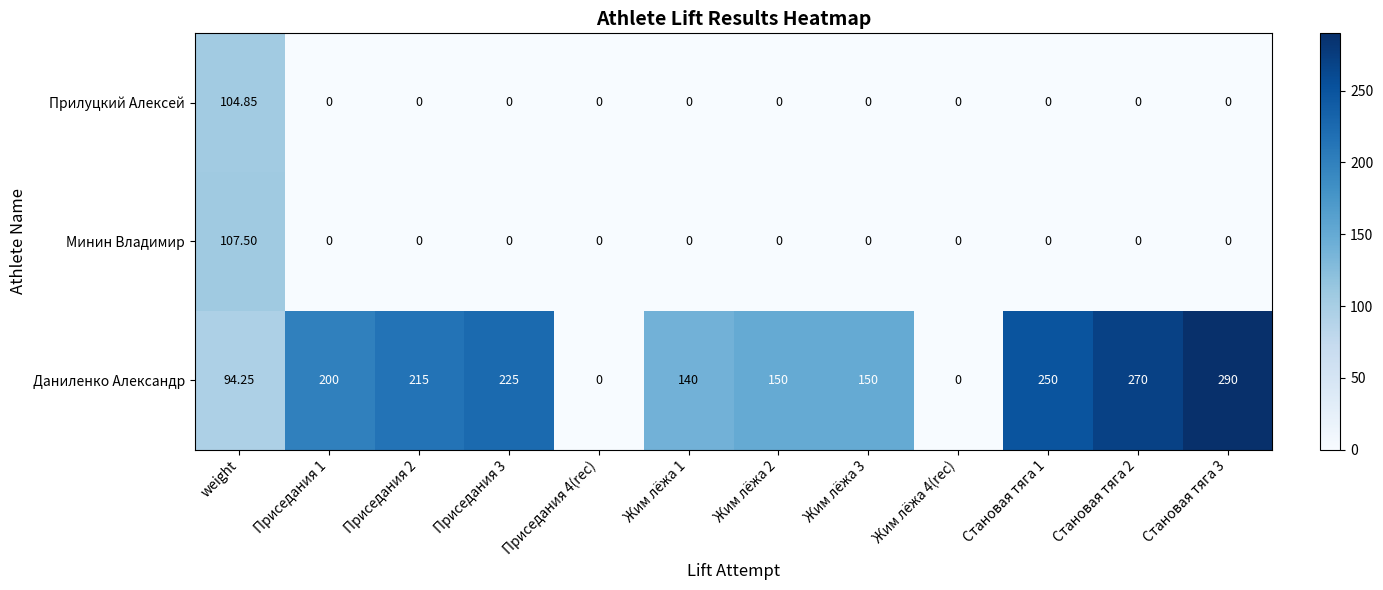

List the series in order of their peak value, lowest first.

Прилуцкий Алексей, Минин Владимир, Даниленко Александр